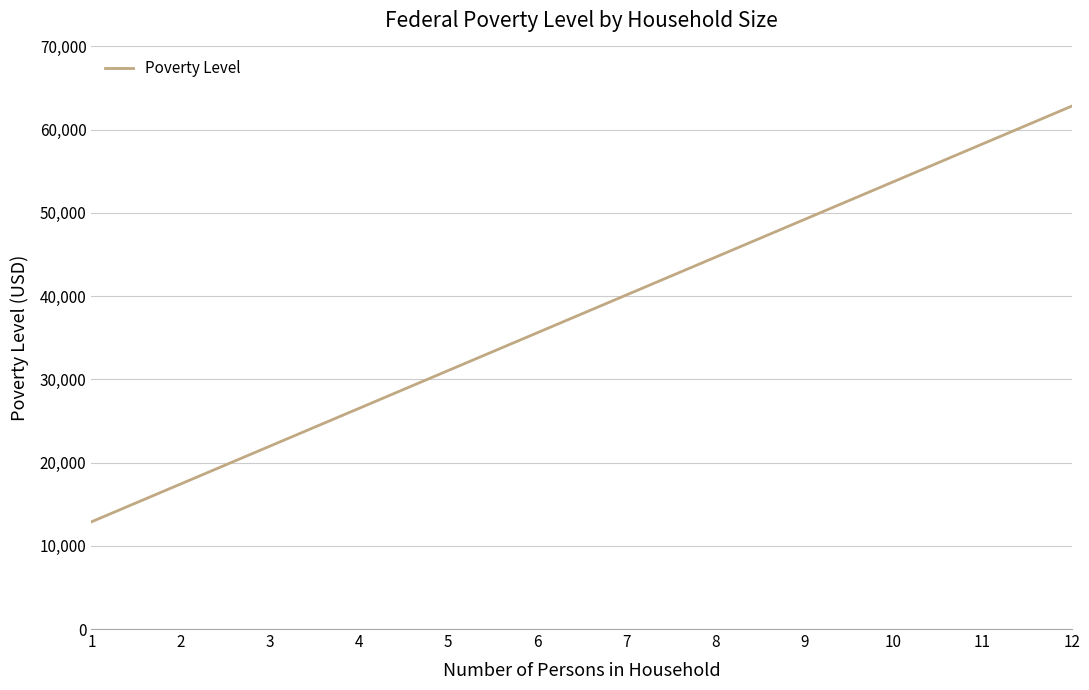

Which label corresponds to the largest value in the chart?

12